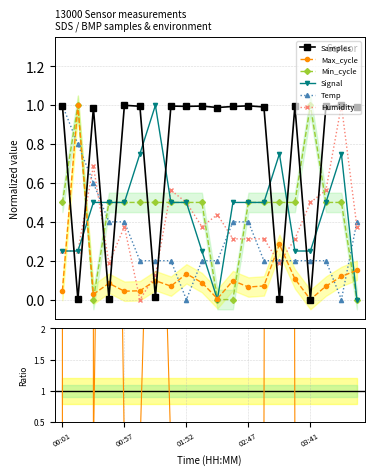

How many intersections are there between Temp and Min_cycle?

6